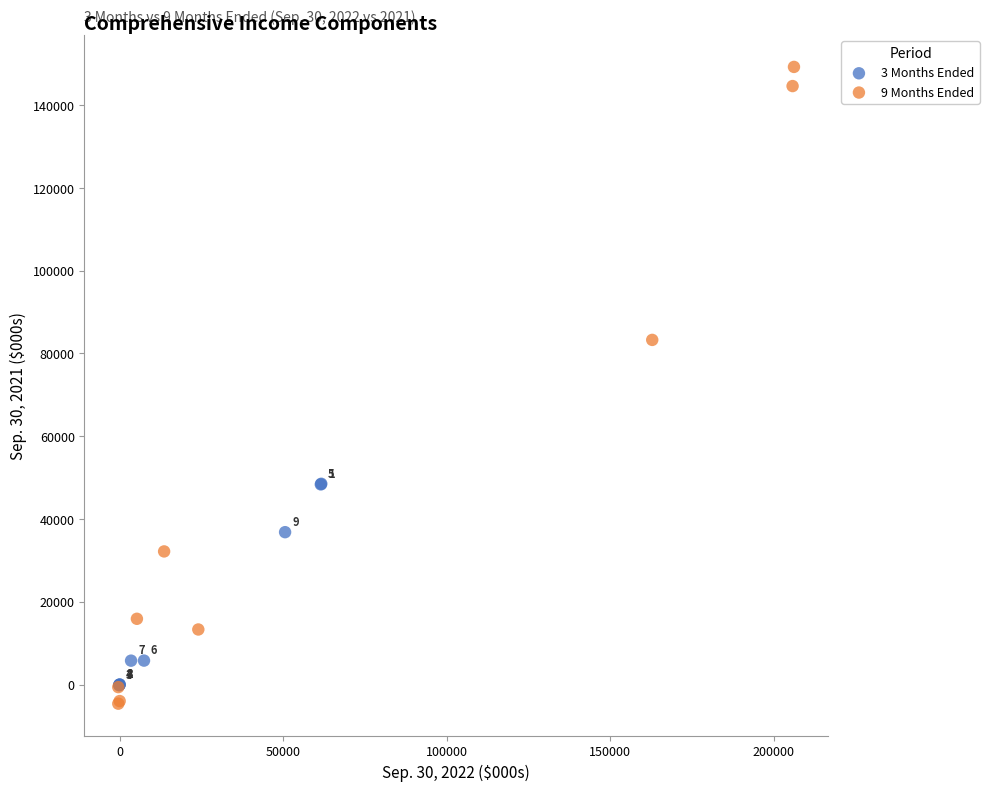

Which series has the widest spread of Y values?

9 Months Ended